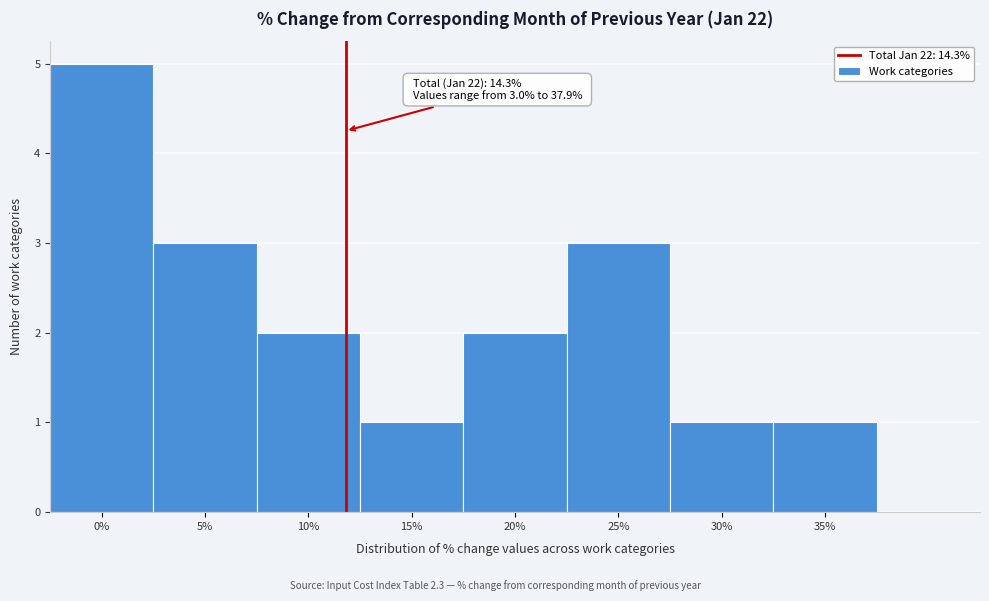

Reading left to right, extract all data points from this chart.

0%=5	5%=3	10%=2	15%=1	20%=2	25%=3	30%=1	35%=1